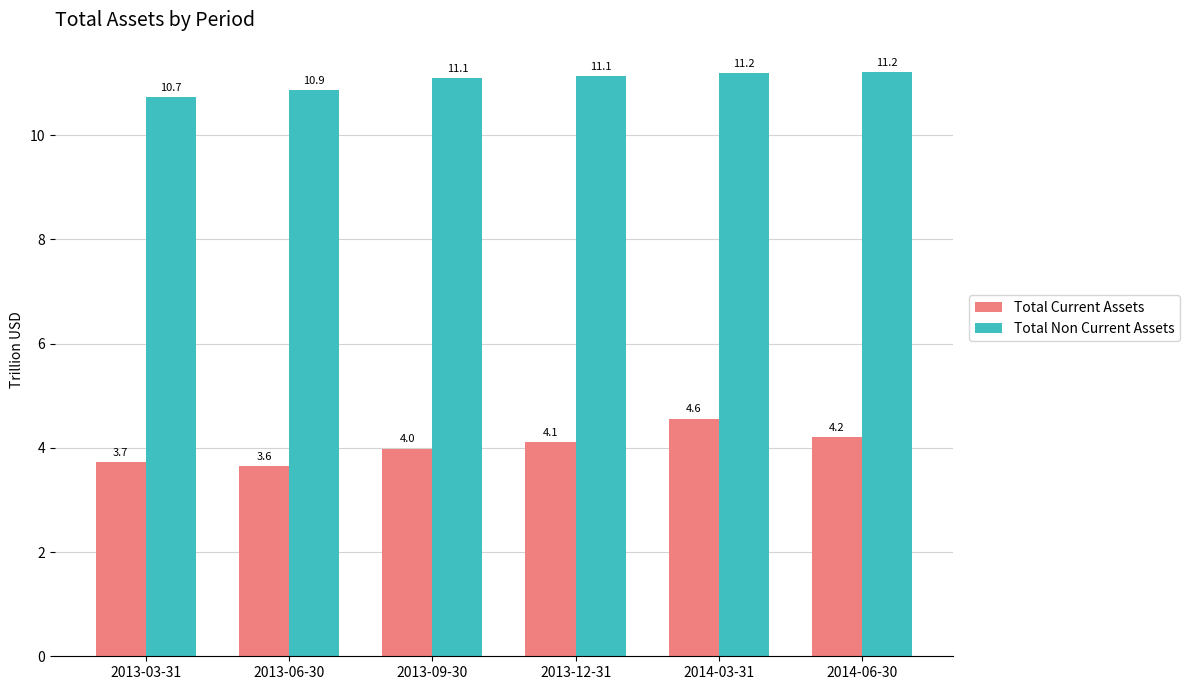

Reading left to right, transcribe all the data shown in this chart.

Total Current Assets: 3.7	3.6	4.0	4.1	4.6	4.2
Total Non Current Assets: 10.7	10.9	11.1	11.1	11.2	11.2